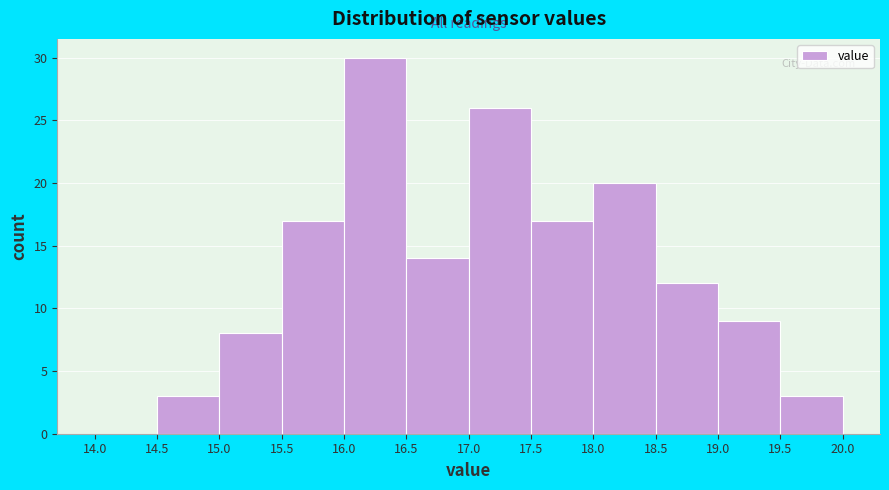

How tall is the bar that spans 16.0 to 16.5 on the x-axis? The values are not printed on the chart, so give them approximately, as read against the axis.

30